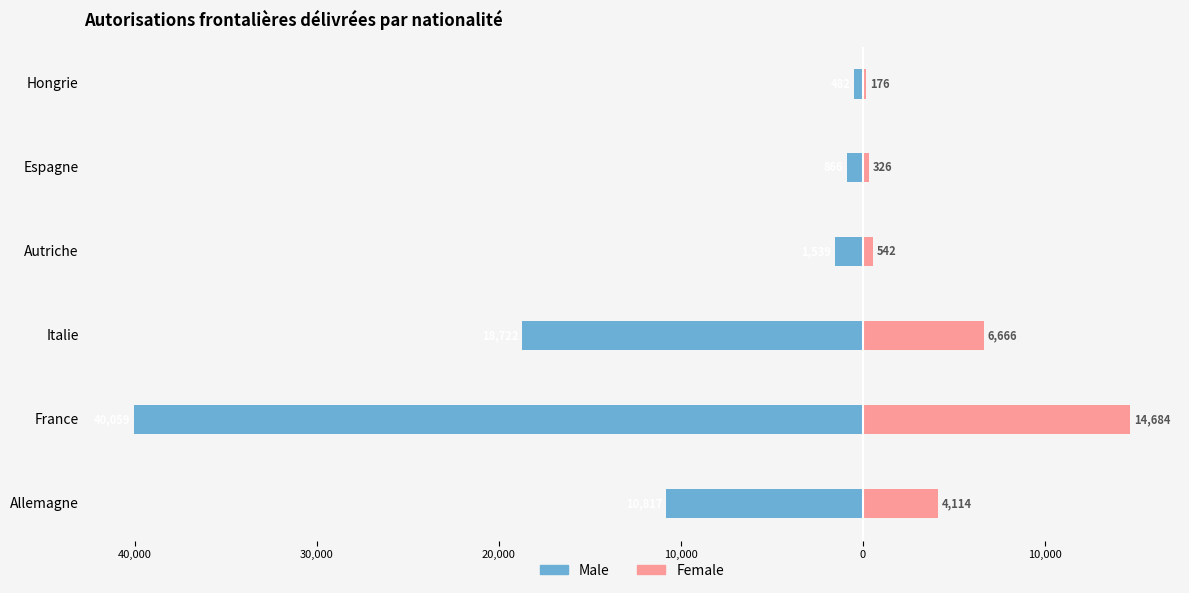

Rank the series by their average value, from lowest to highest.

Male, Female